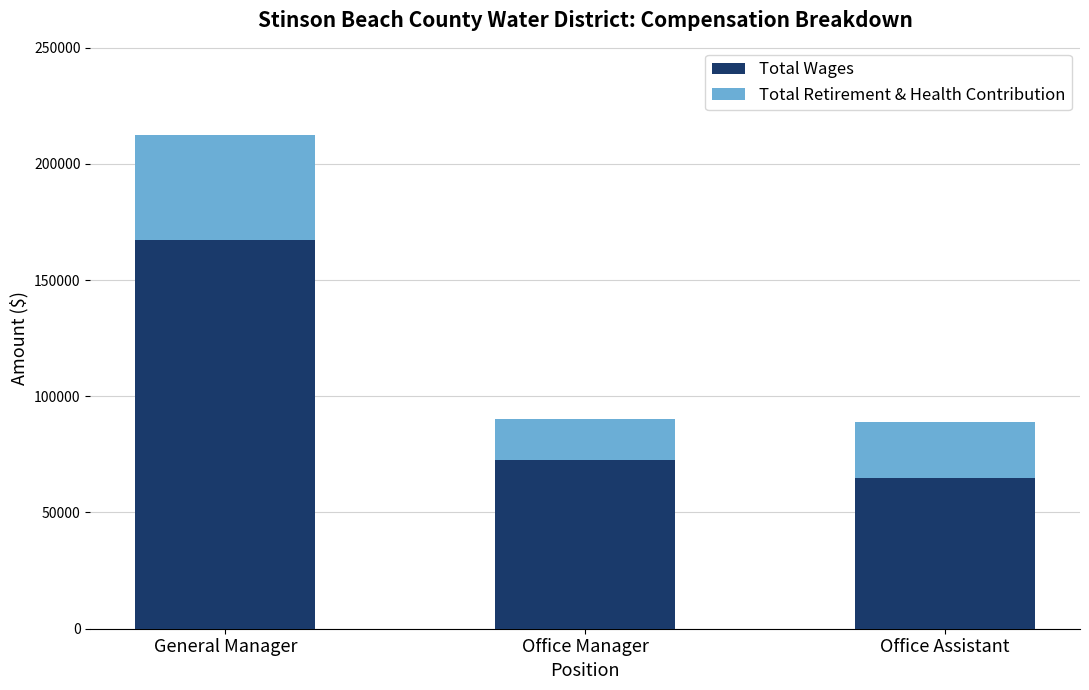

At which label is Total Wages closest to 116152?

Office Manager